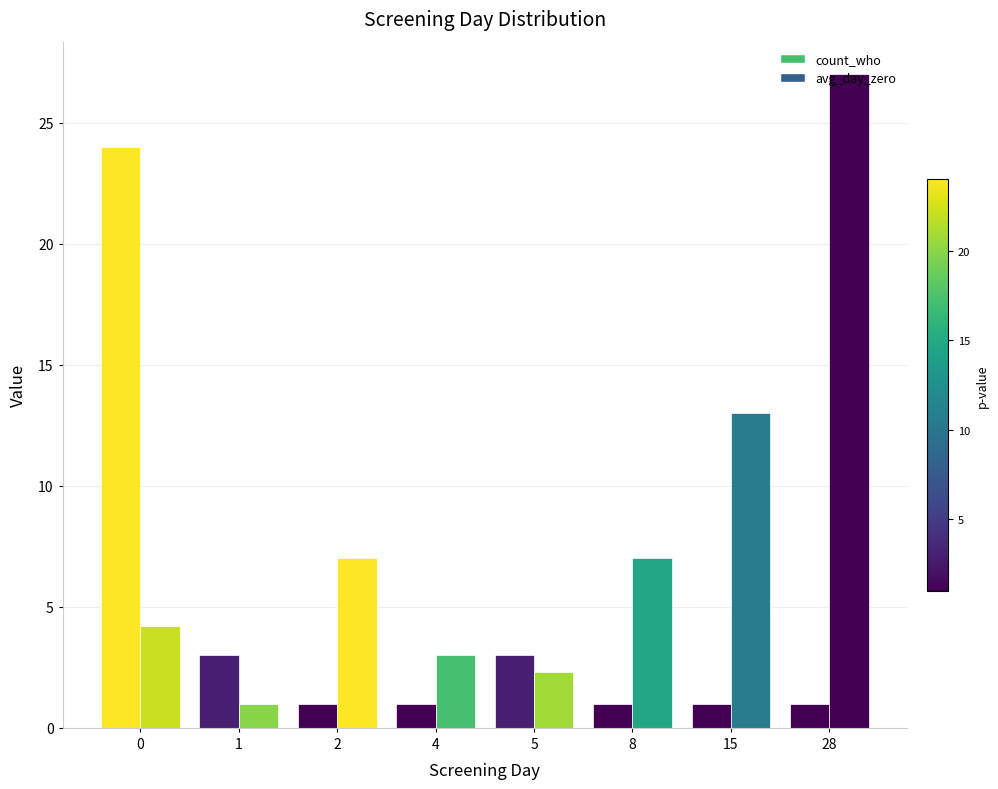

How many distinct data groups are displayed?

2